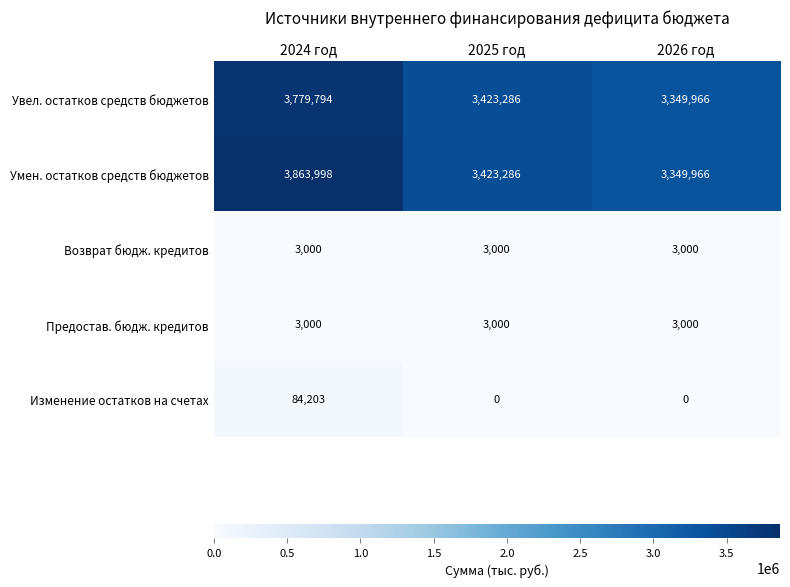

Where does the Увел. остатков средств бюджетов series first go above 3423286?

2024 год